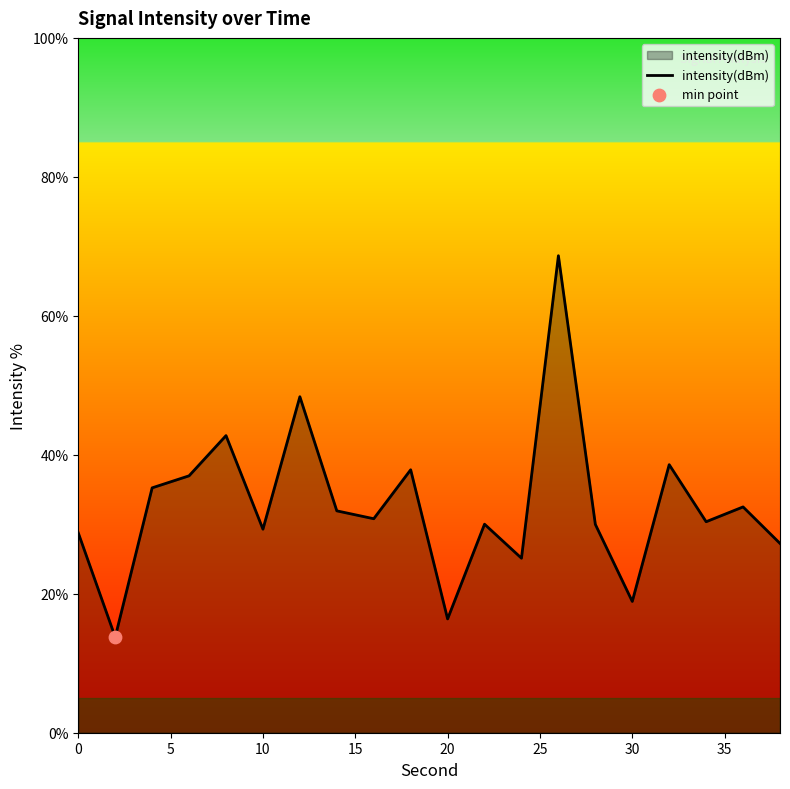

What is the maximum value shown in the chart?

68.6